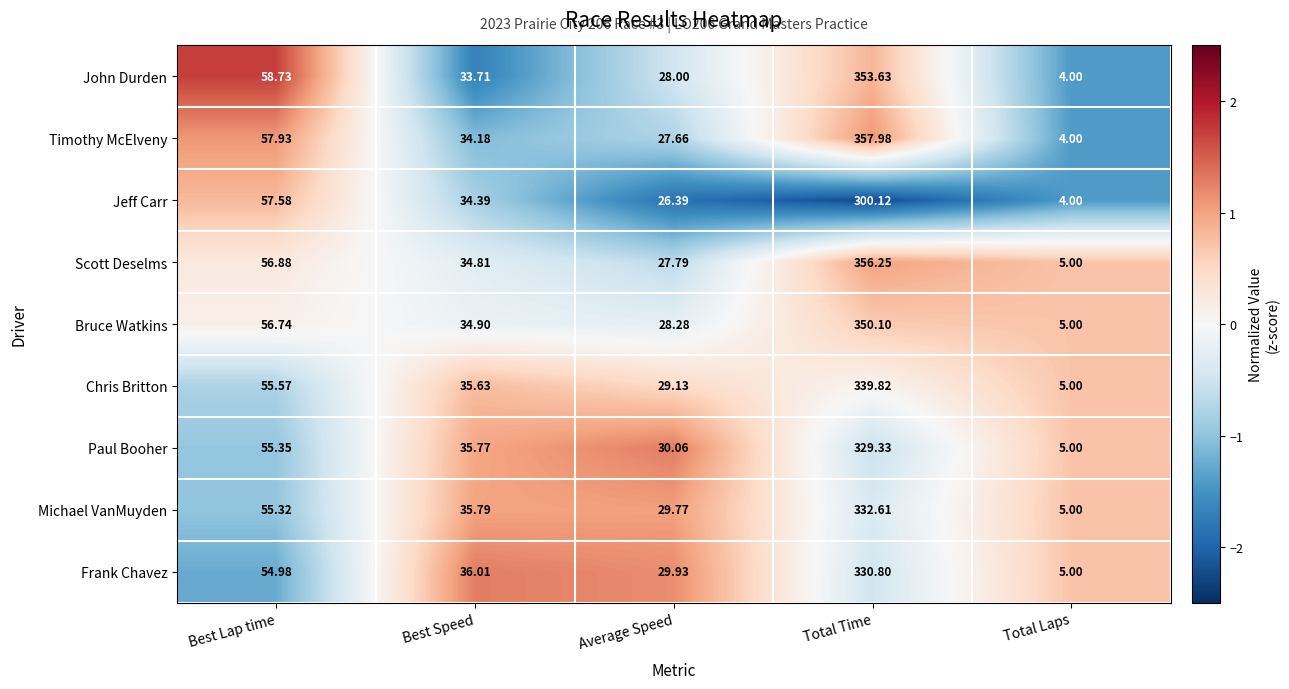

Which series changed the most between Average Speed and Total Time?

Timothy McElveny